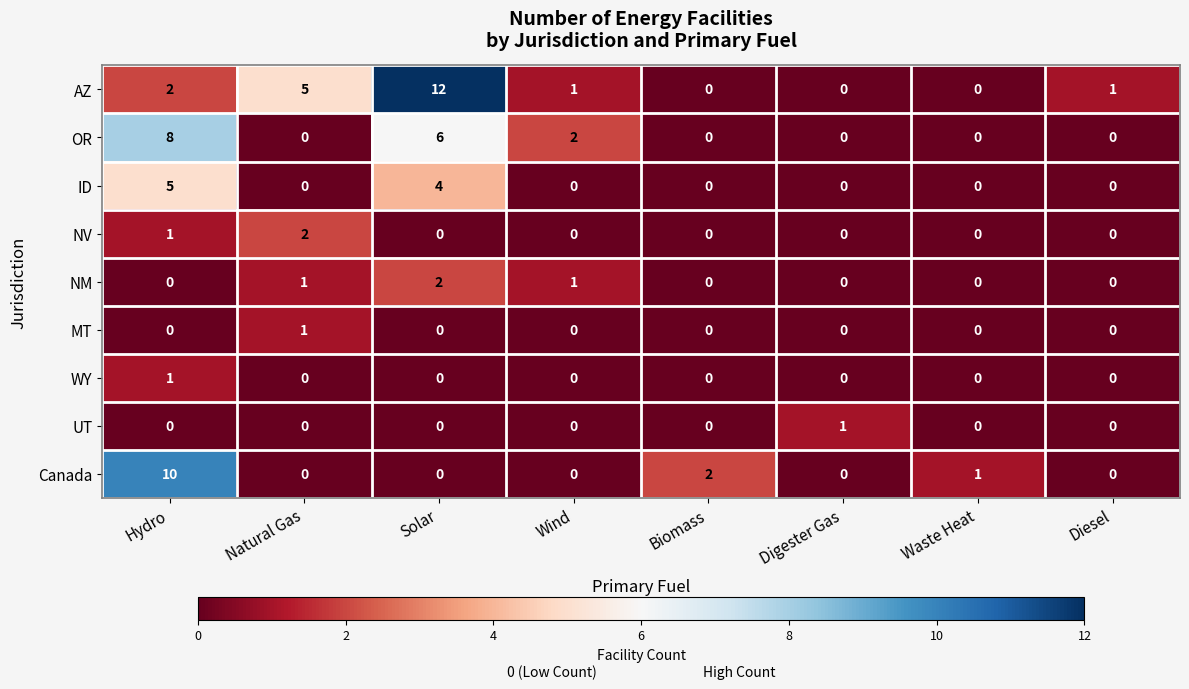

Count the number of data series in this chart.

9